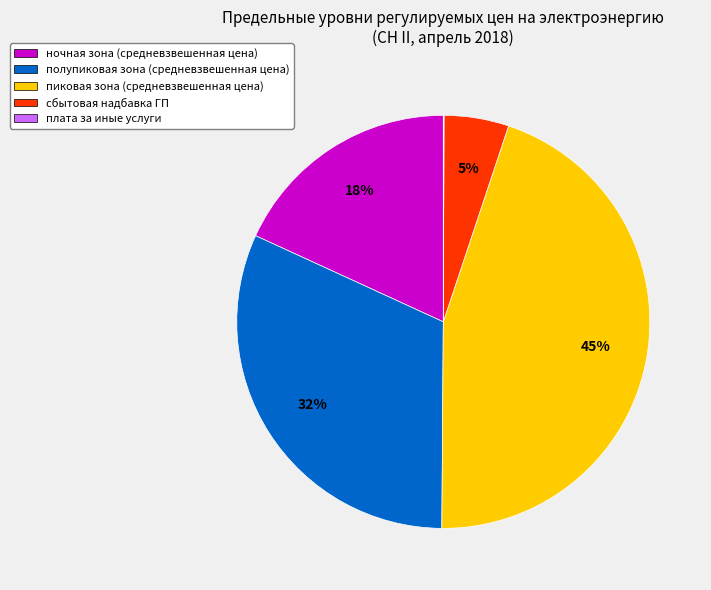

To the nearest percent, what is the average slice percentage?

20%